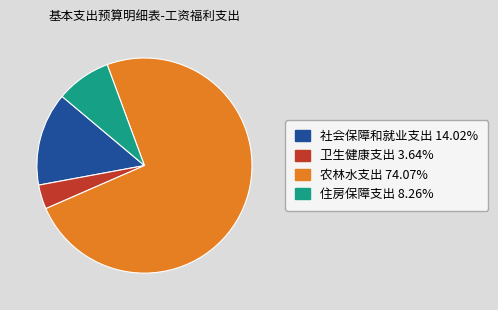

Which category has the biggest portion of the pie?

农林水支出